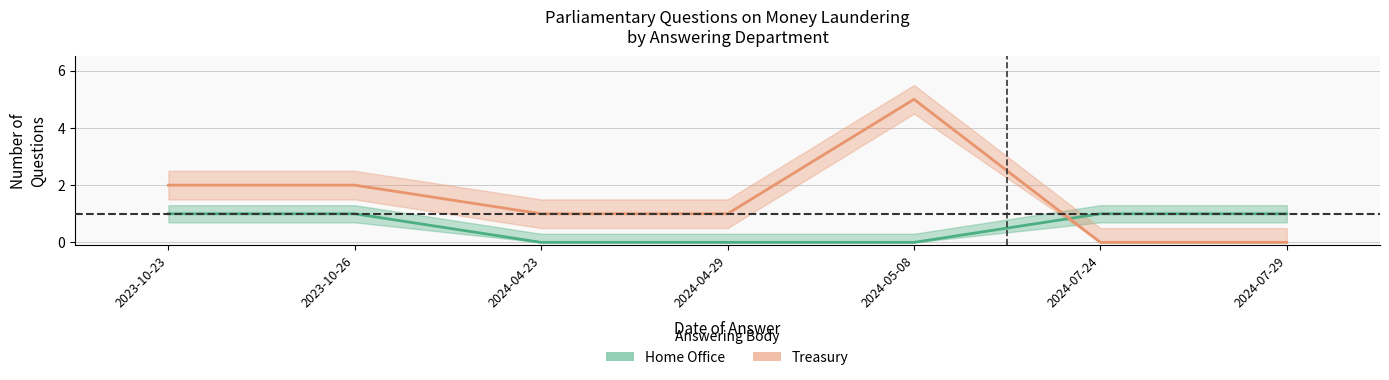

How many lines are shown in the chart?

2